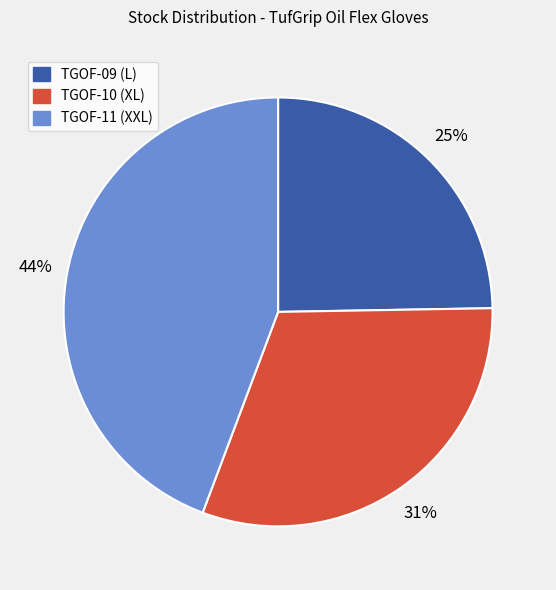

What percentage is the TGOF-09 (L) slice, to the nearest percent?

25%